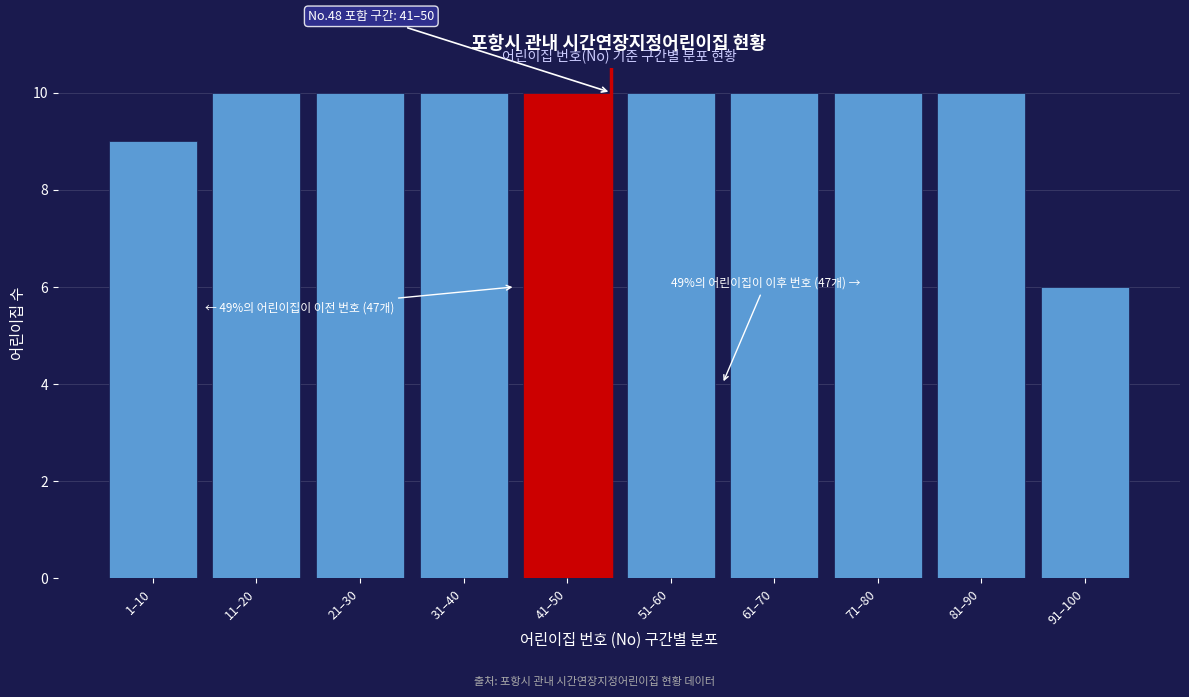

Reading right to left, list all the values displayed in this chart.

91–100=6	81–90=10	71–80=10	61–70=10	51–60=10	41–50=10	31–40=10	21–30=10	11–20=10	1–10=9